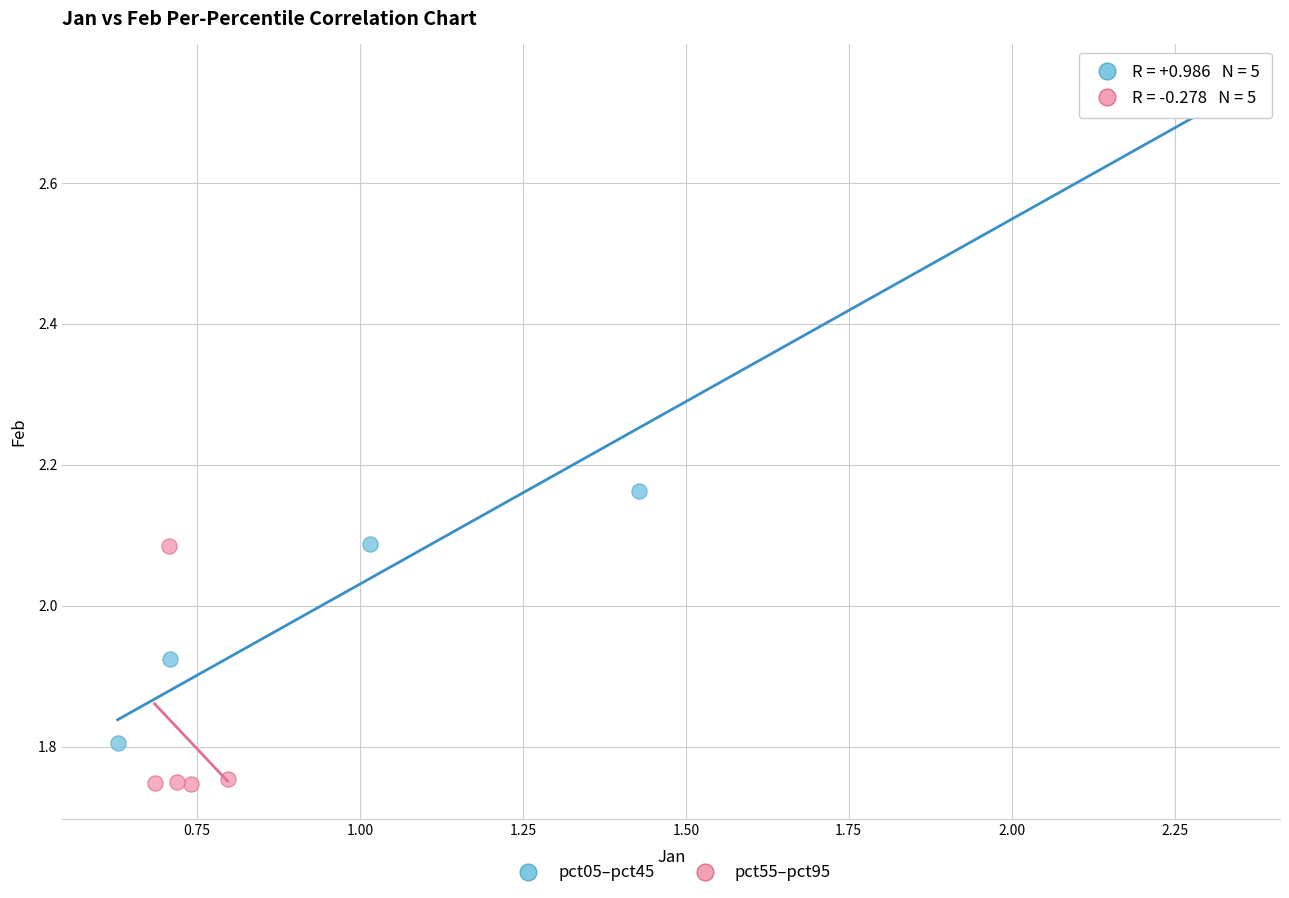

Which series has the largest Y range (max minus min)?

pct05–pct45